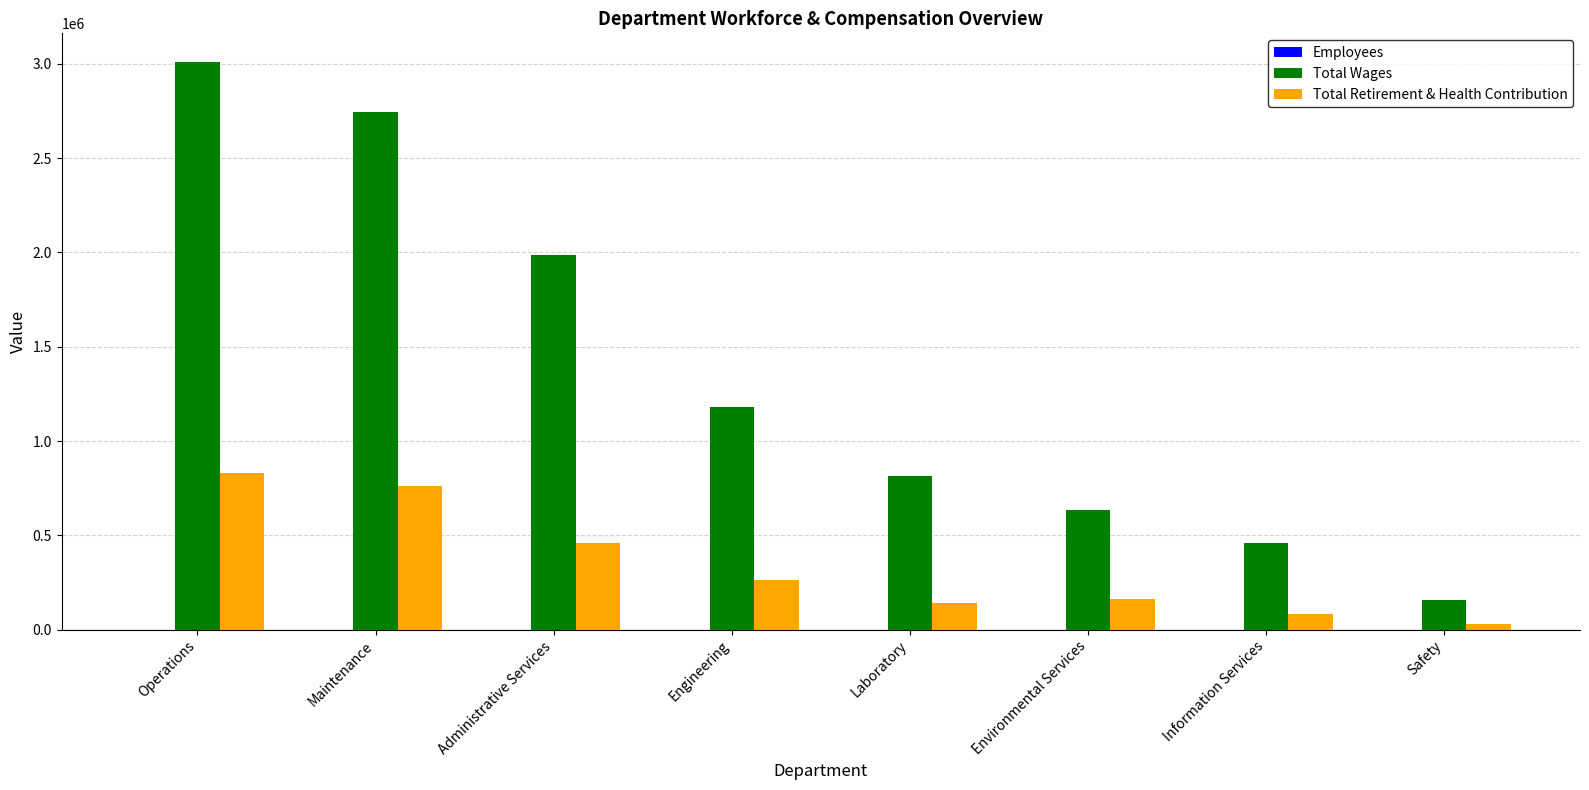

Between Engineering and Safety, which series saw the biggest shift?

Total Wages